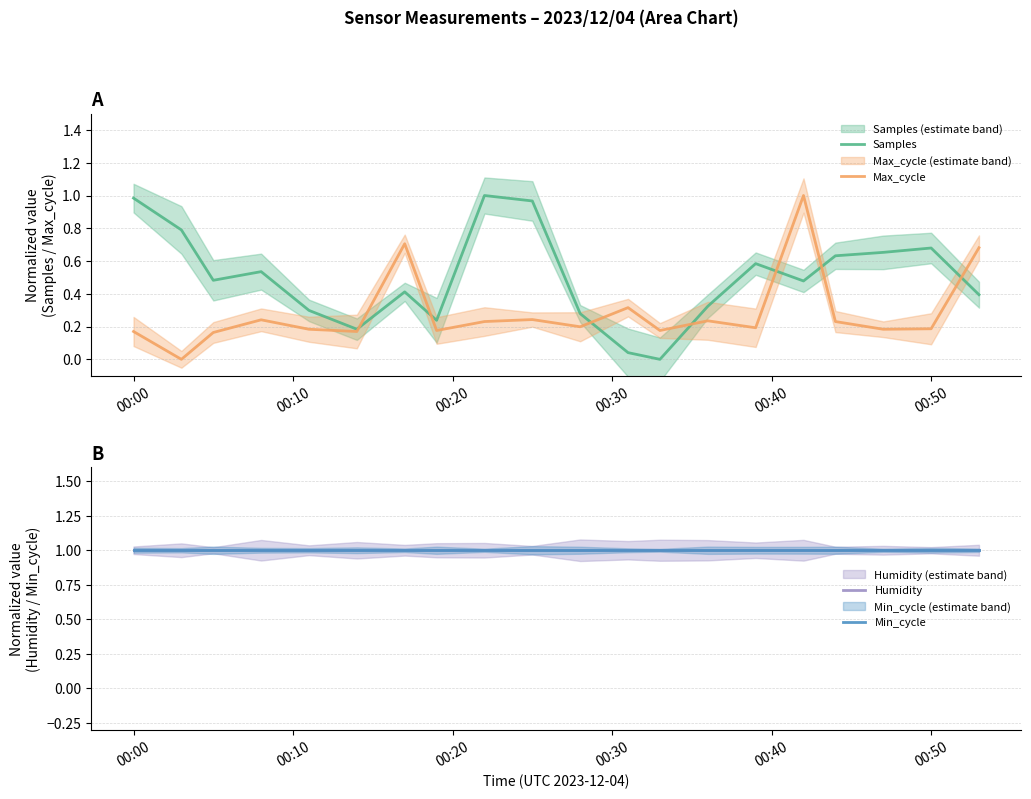

How many data points does each series have?

20